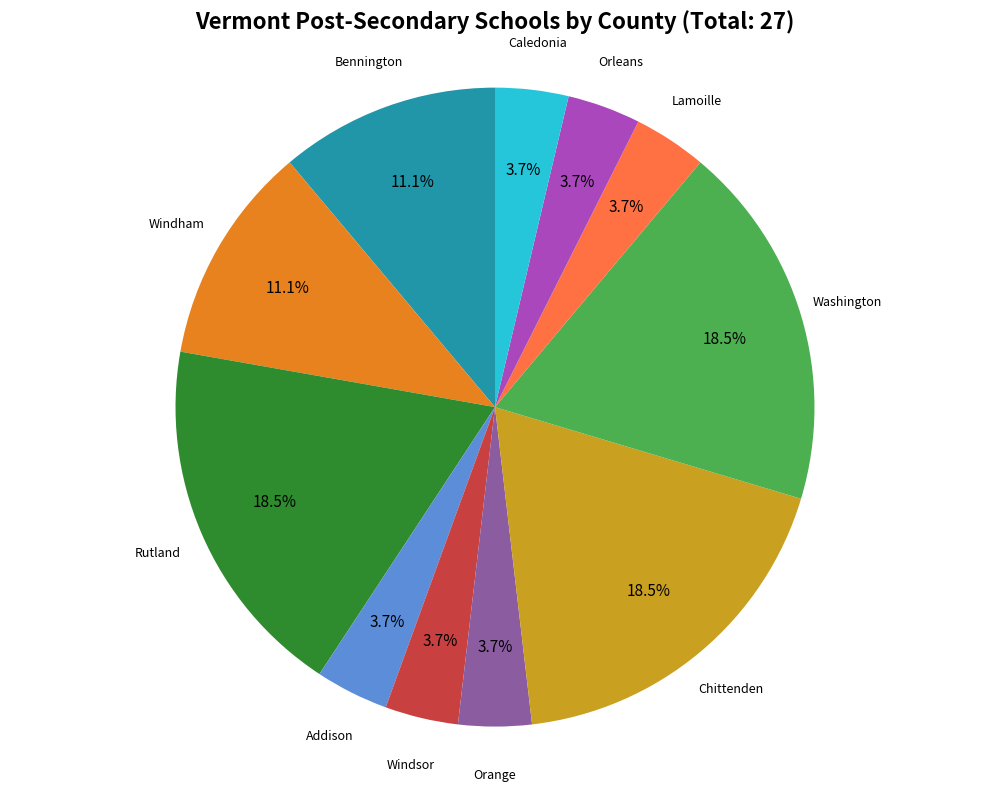

Does any single category account for the majority?

No